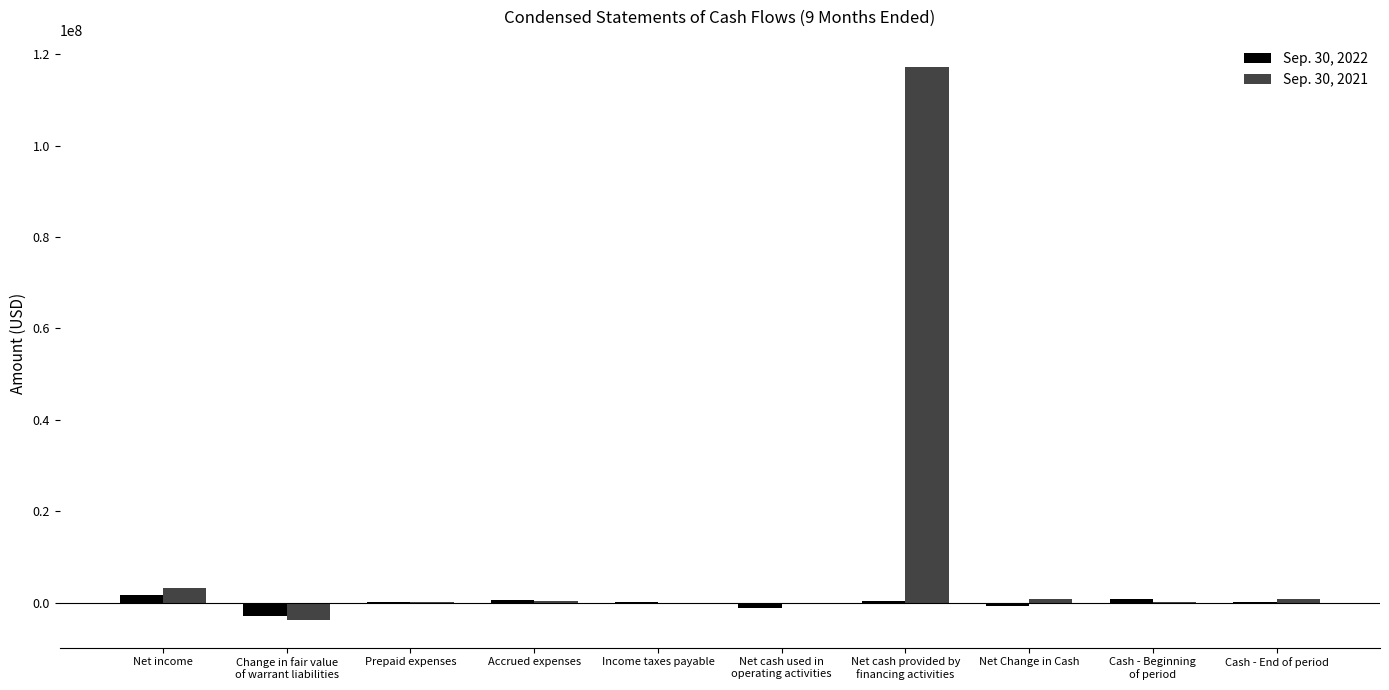

Which series changed the most between Net income and Accrued expenses?

Sep. 30, 2021